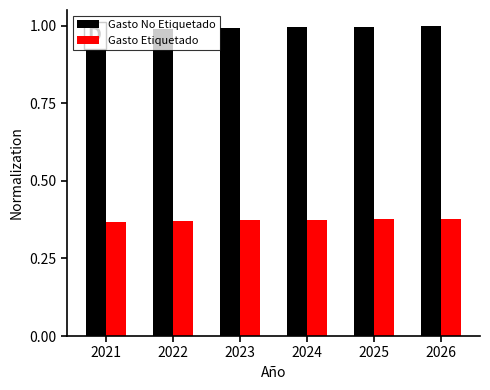

At which label does Gasto No Etiquetado reach its peak?

2026